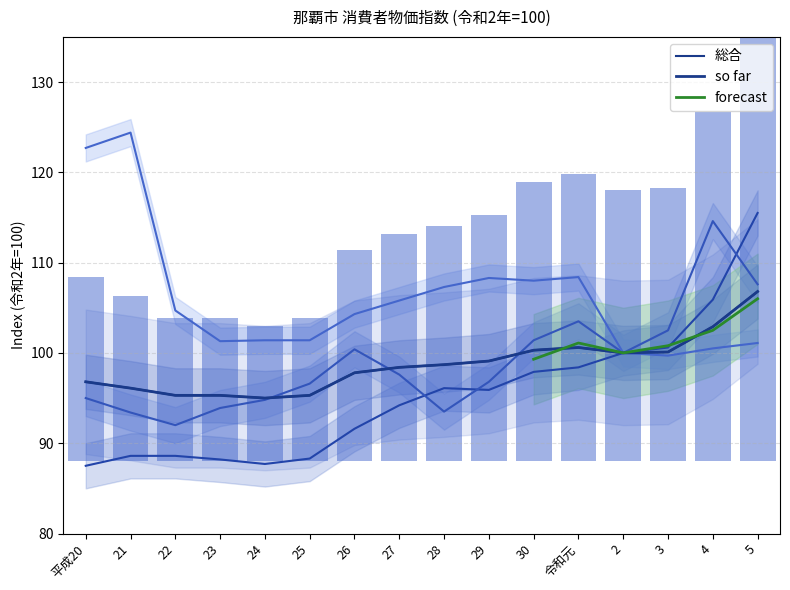

At which label does 総合 reach its peak?

5